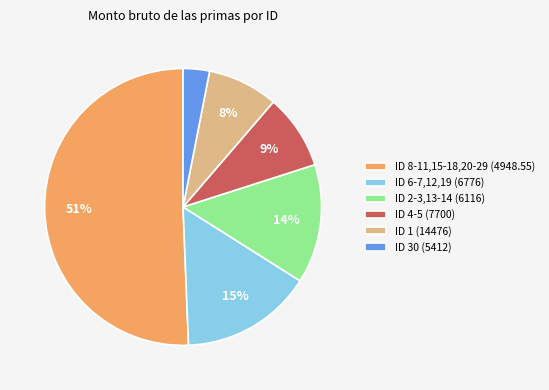

Is the sum of ID 8-11,15-18,20-29 (4948.55) and ID 2-3,13-14 (6116) greater than half?

Yes